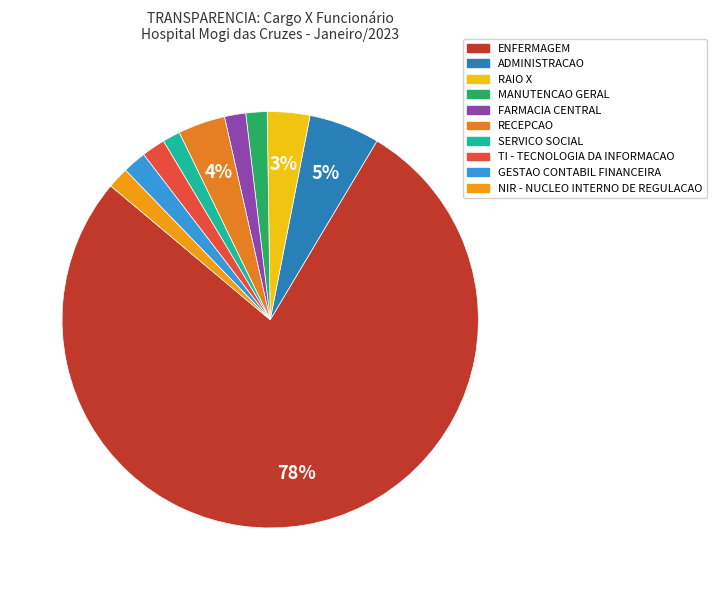

To the nearest percent, what is the combined percentage of SERVICO SOCIAL and GESTAO CONTABIL FINANCEIRA?

3%